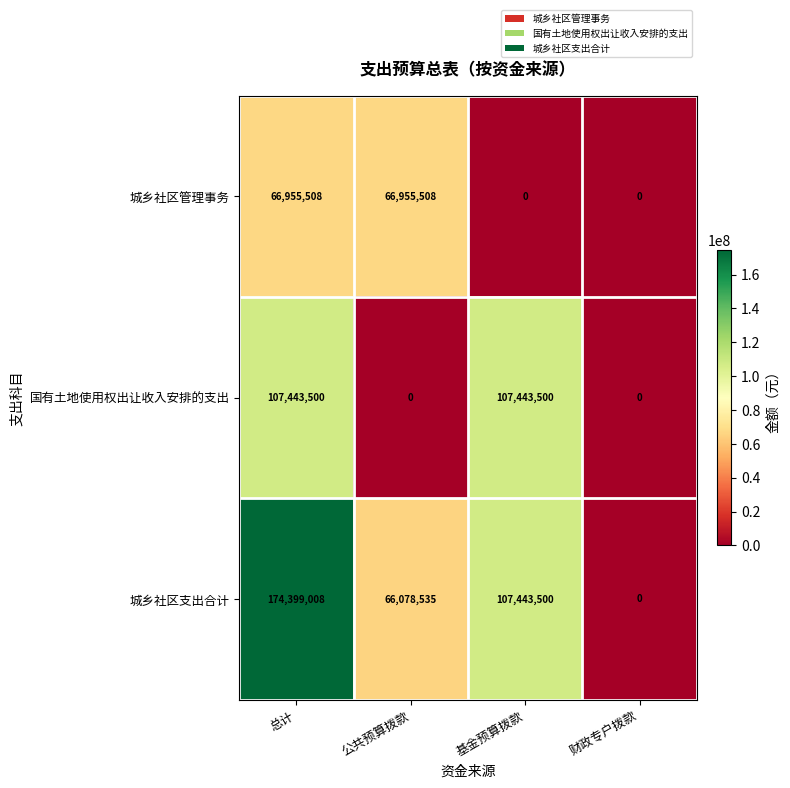

At 公共预算拨款, list the series in order from largest to smallest.

城乡社区管理事务, 城乡社区支出合计, 国有土地使用权出让收入安排的支出